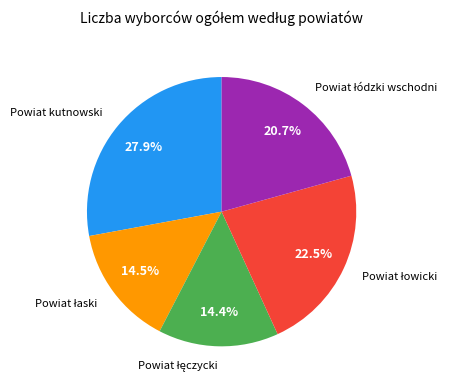

Does any single category account for the majority?

No